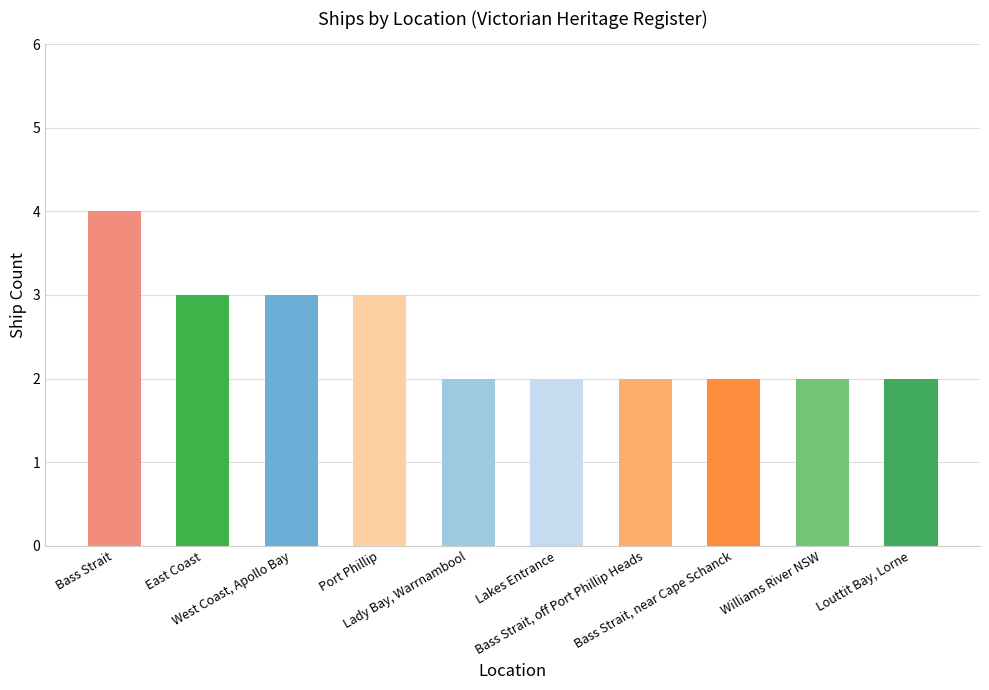

The value at Williams River NSW is 3. True or false?

False